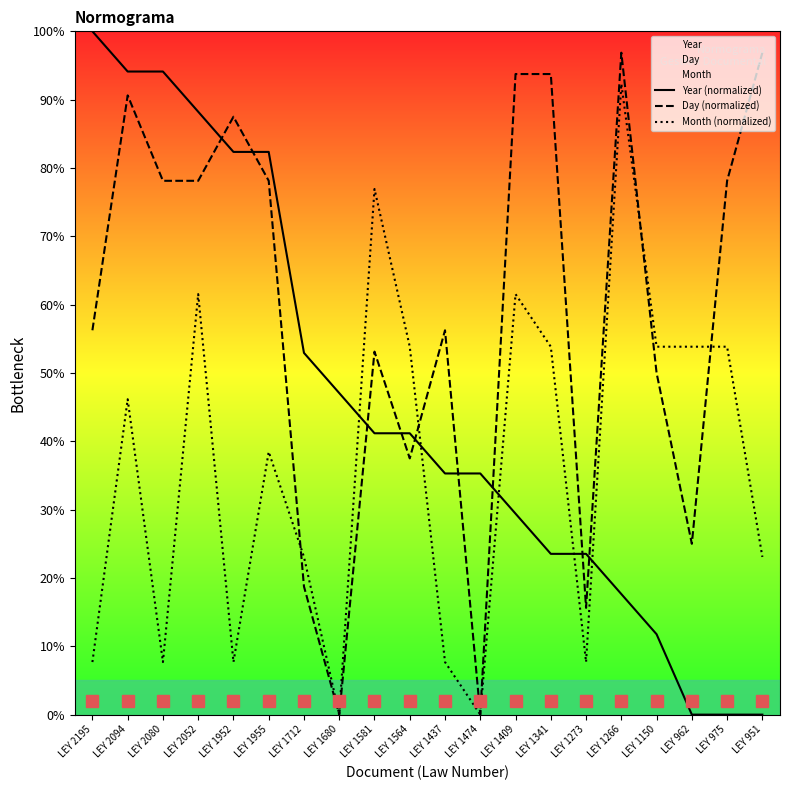

Which series ends up on top after the final intersection of Month (normalized) and Year (normalized)?

Month (normalized)